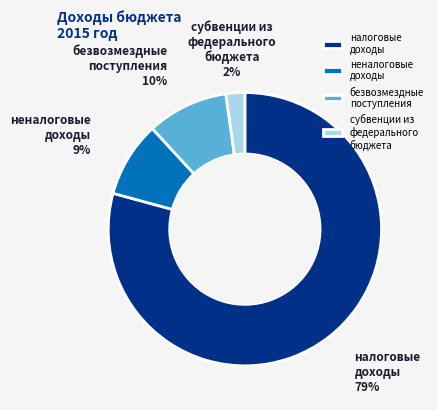

Rank the categories by value from highest to lowest.

налоговые доходы, безвозмездные поступления, неналоговые доходы, субвенции из федерального бюджета